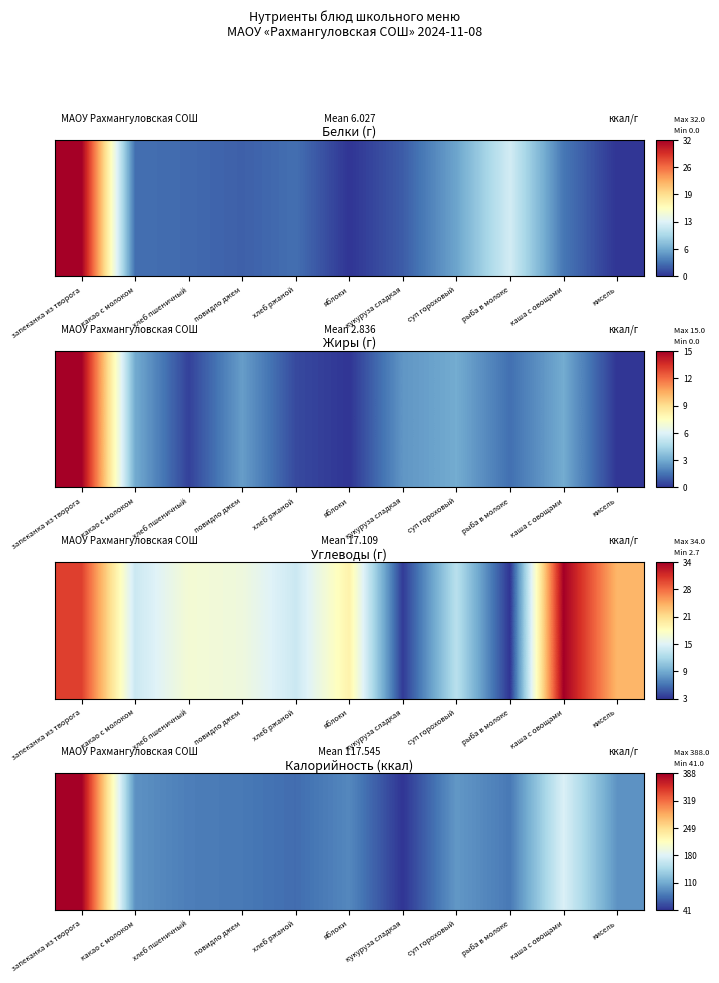

What is the difference between the second highest and minimum values?

136